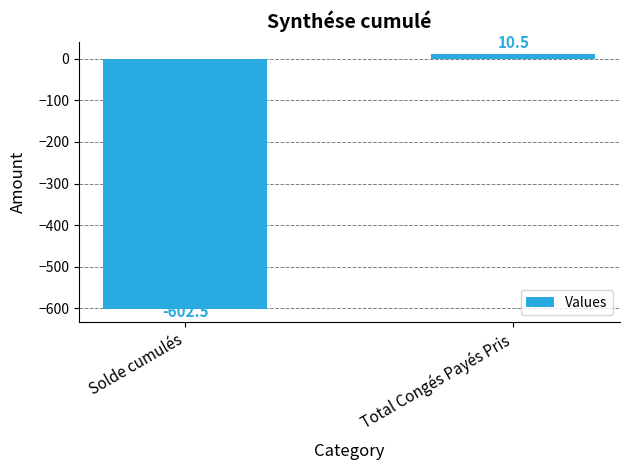

At which category does the chart reach its peak across all series?

Total Congés Payés Pris